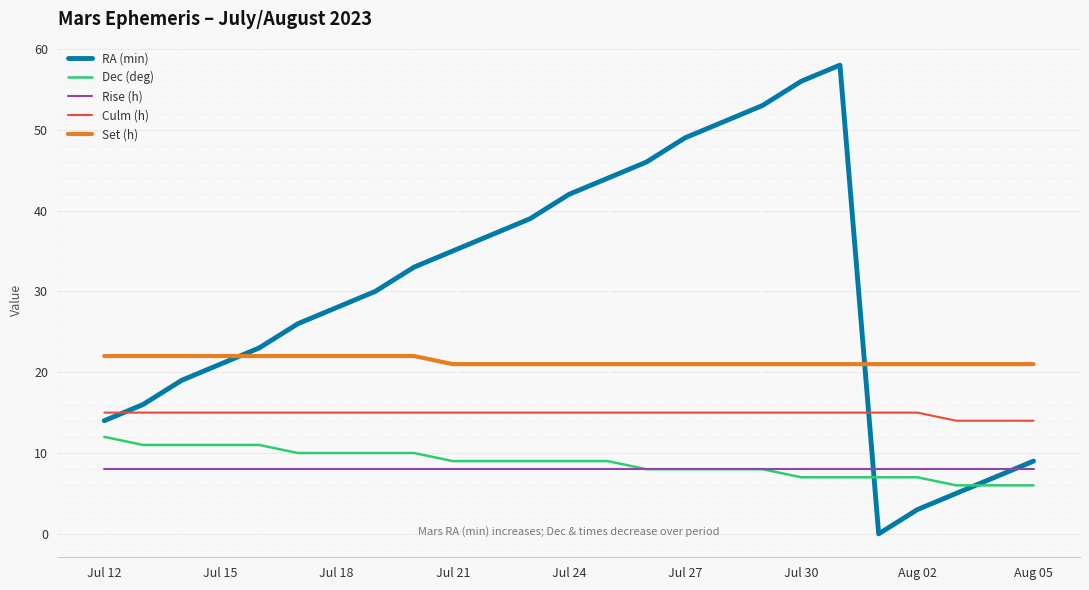

What is the difference between the maximum and minimum values in the Set (h) series?

1